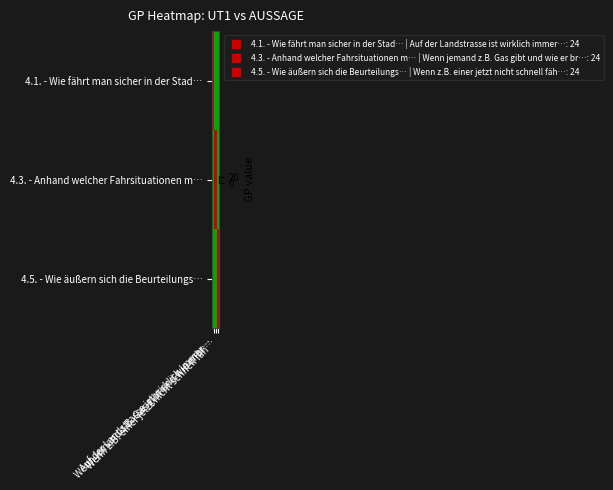

Between Auf der Landstrasse ist wirklich immer… and Wenn z.B. einer jetzt nicht schnell fäh…, which is larger?

Auf der Landstrasse ist wirklich immer…